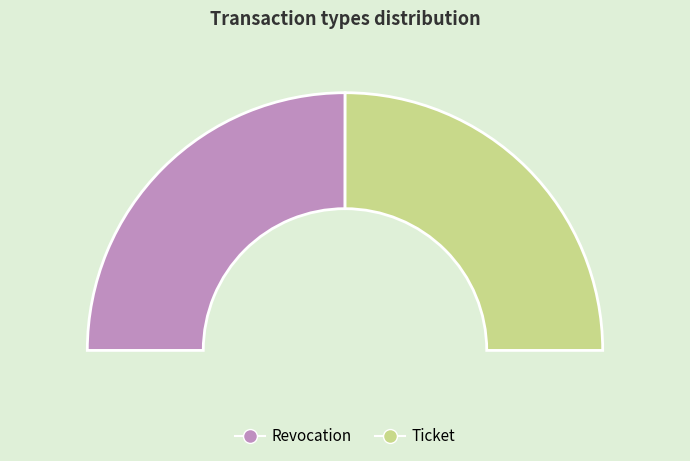

Does Revocation account for over 50% of the chart?

Yes